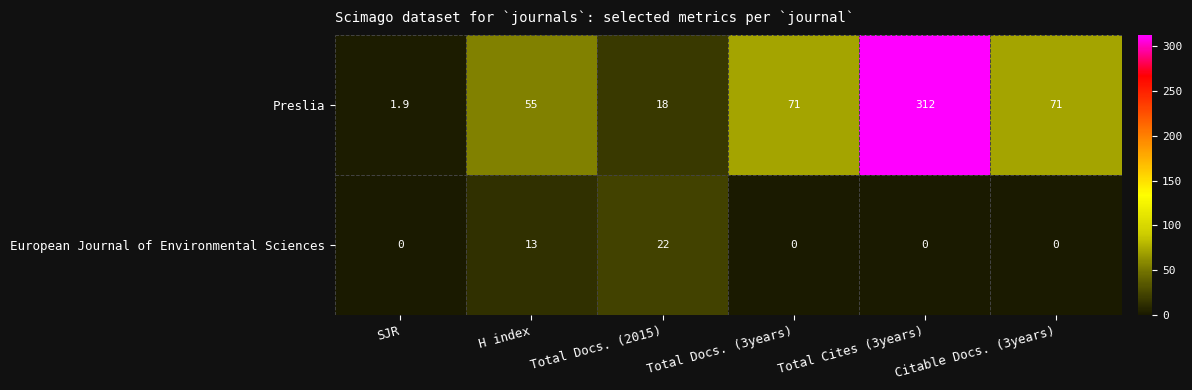

What is the difference between the second highest and minimum values in the European Journal of Environmental Sciences series?

13.0